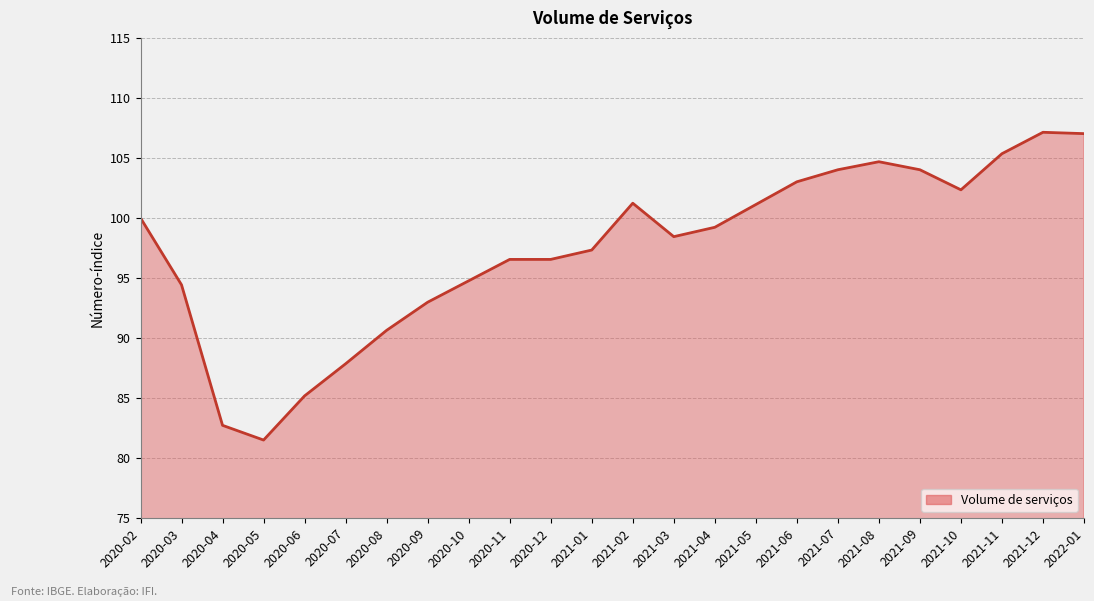

Which label corresponds to the smallest value in the chart?

2020-05